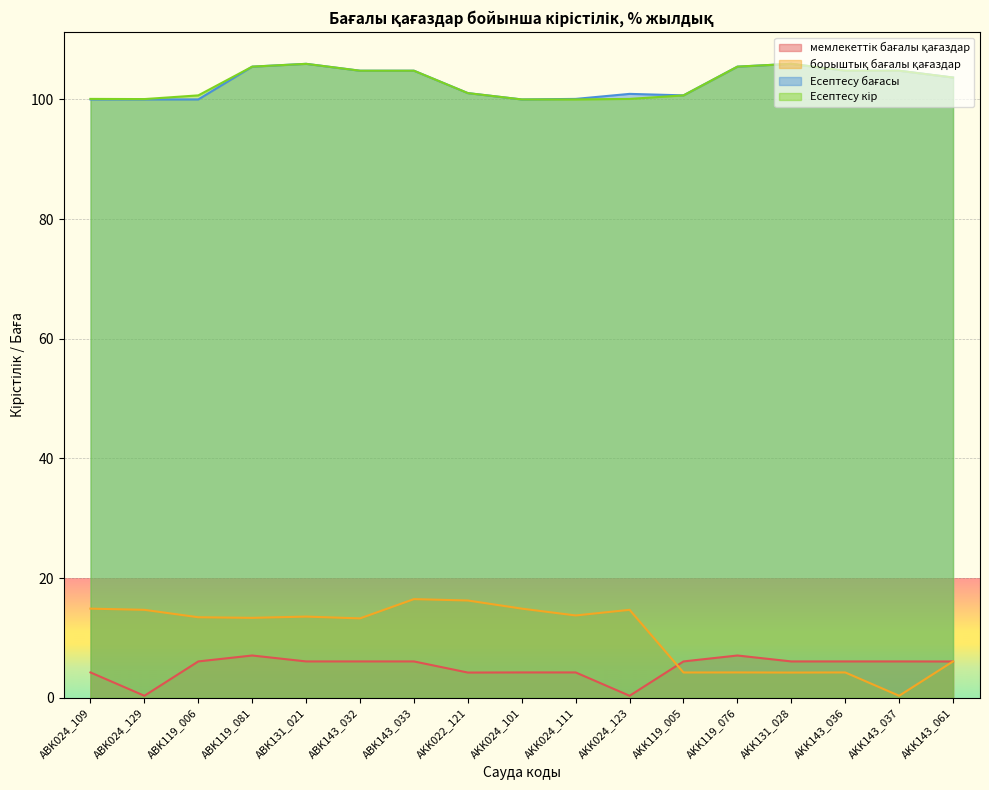

True or false: Есептесу кір and Есептесу бағасы intersect in this chart.

False